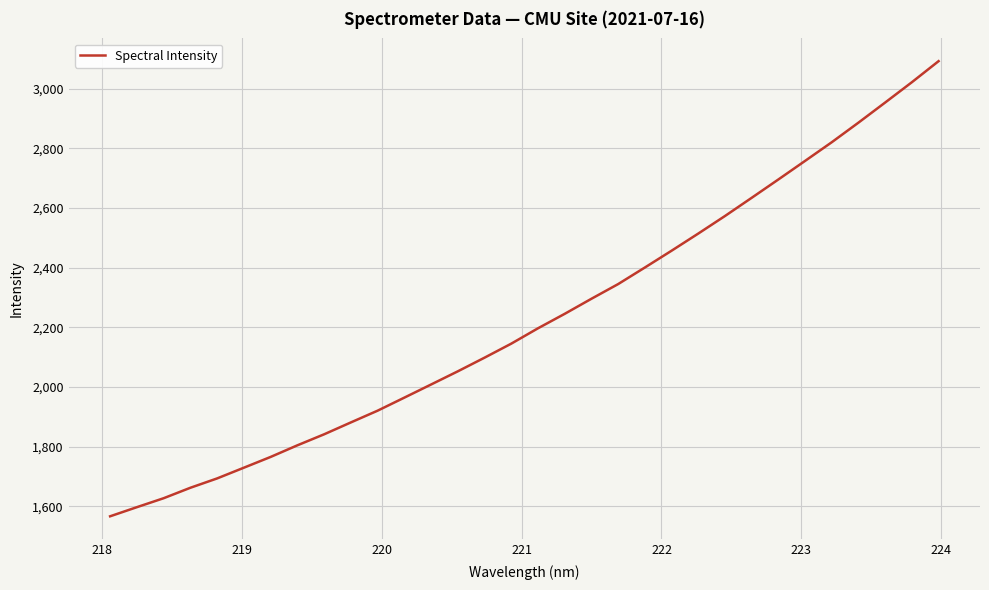

What is the maximum value shown in the chart?

3092.9